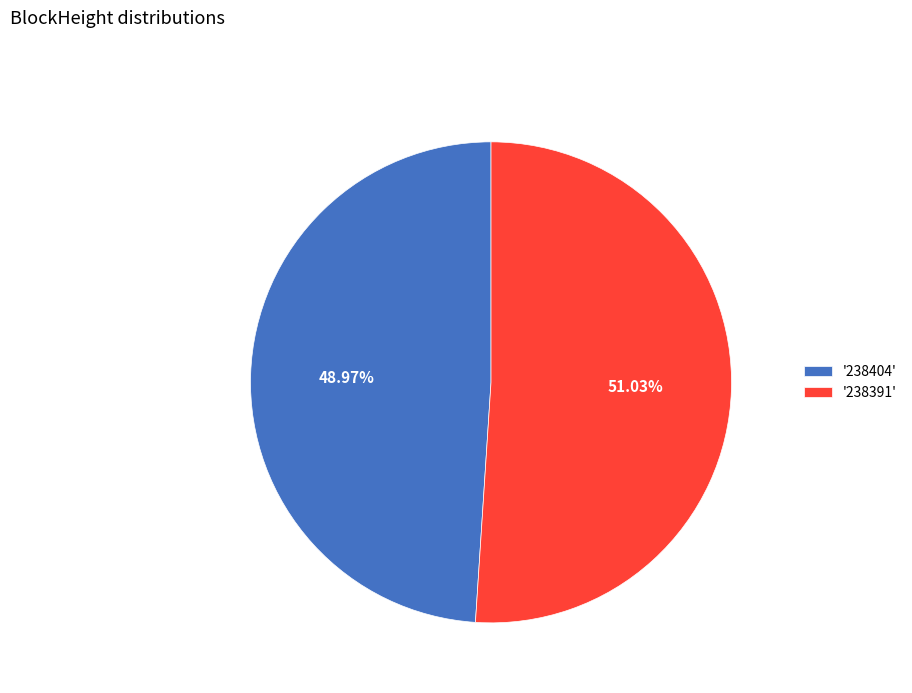

Which category accounts for the majority?

'238391'